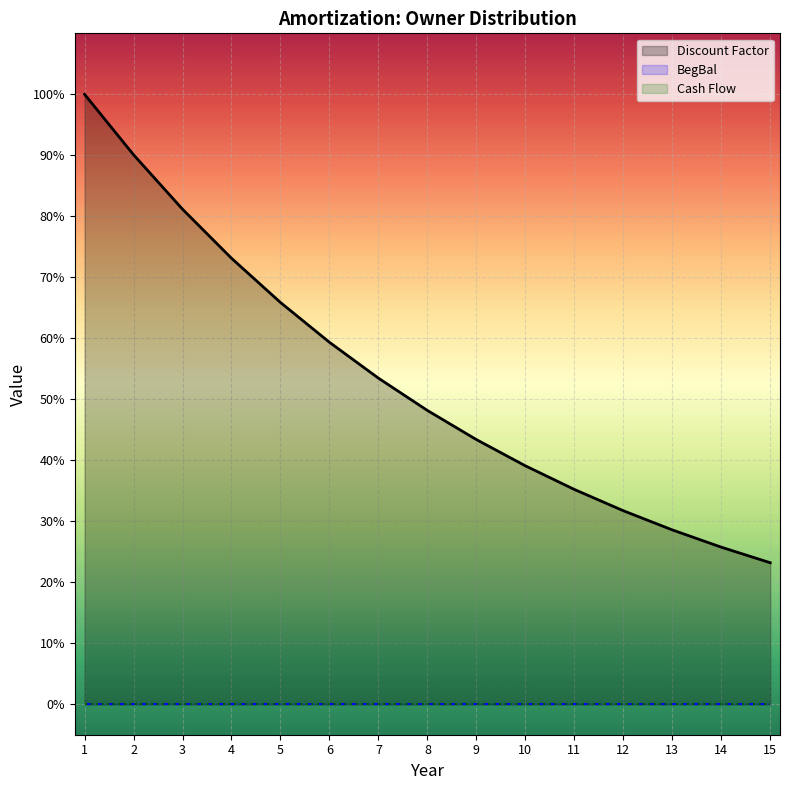

Reading left to right, transcribe all the data shown in this chart.

Discount Factor: 1=1.0	2=0.9	3=0.8	4=0.7	5=0.7	6=0.6	7=0.5	8=0.5	9=0.4	10=0.4	11=0.4	12=0.3	13=0.3	14=0.3	15=0.2
BegBal: 1=0.0	2=0.0	3=0.0	4=0.0	5=0.0	6=0.0	7=0.0	8=0.0	9=0.0	10=0.0	11=0.0	12=0.0	13=0.0	14=0.0	15=0.0
Cash Flow: 1=0.0	2=0.0	3=0.0	4=0.0	5=0.0	6=0.0	7=0.0	8=0.0	9=0.0	10=0.0	11=0.0	12=0.0	13=0.0	14=0.0	15=0.0